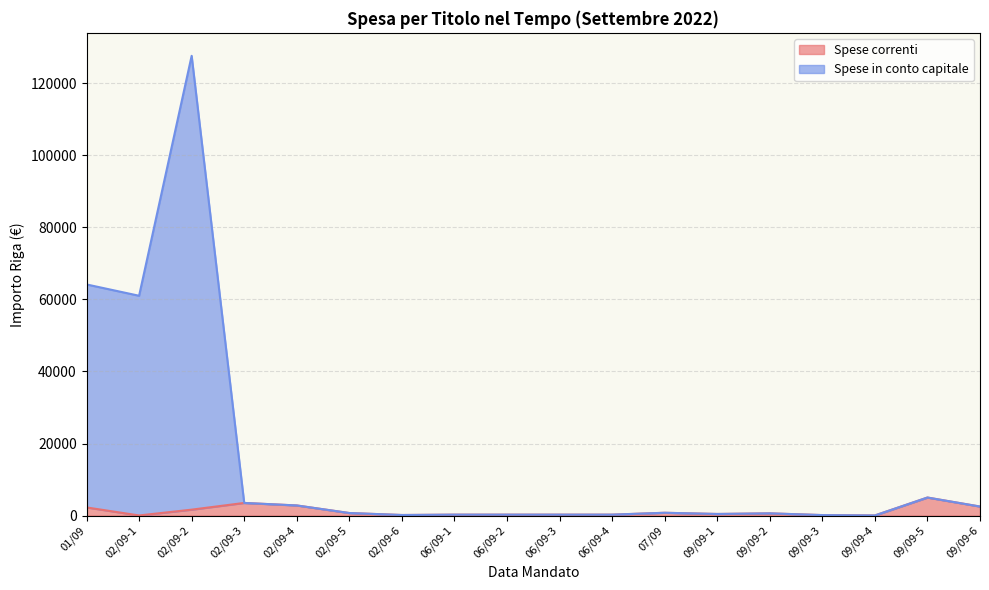

The value of Spese correnti at 09/09-2 is 1056.7. True or false?

False